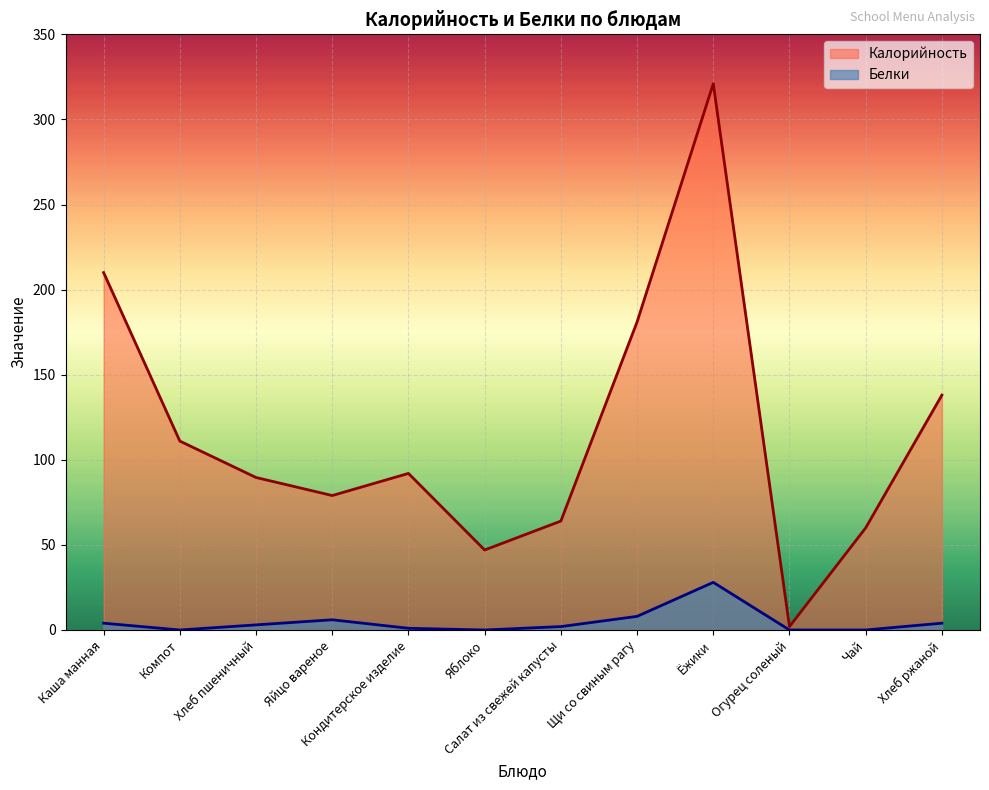

Which series has the largest total across all categories?

Калорийность